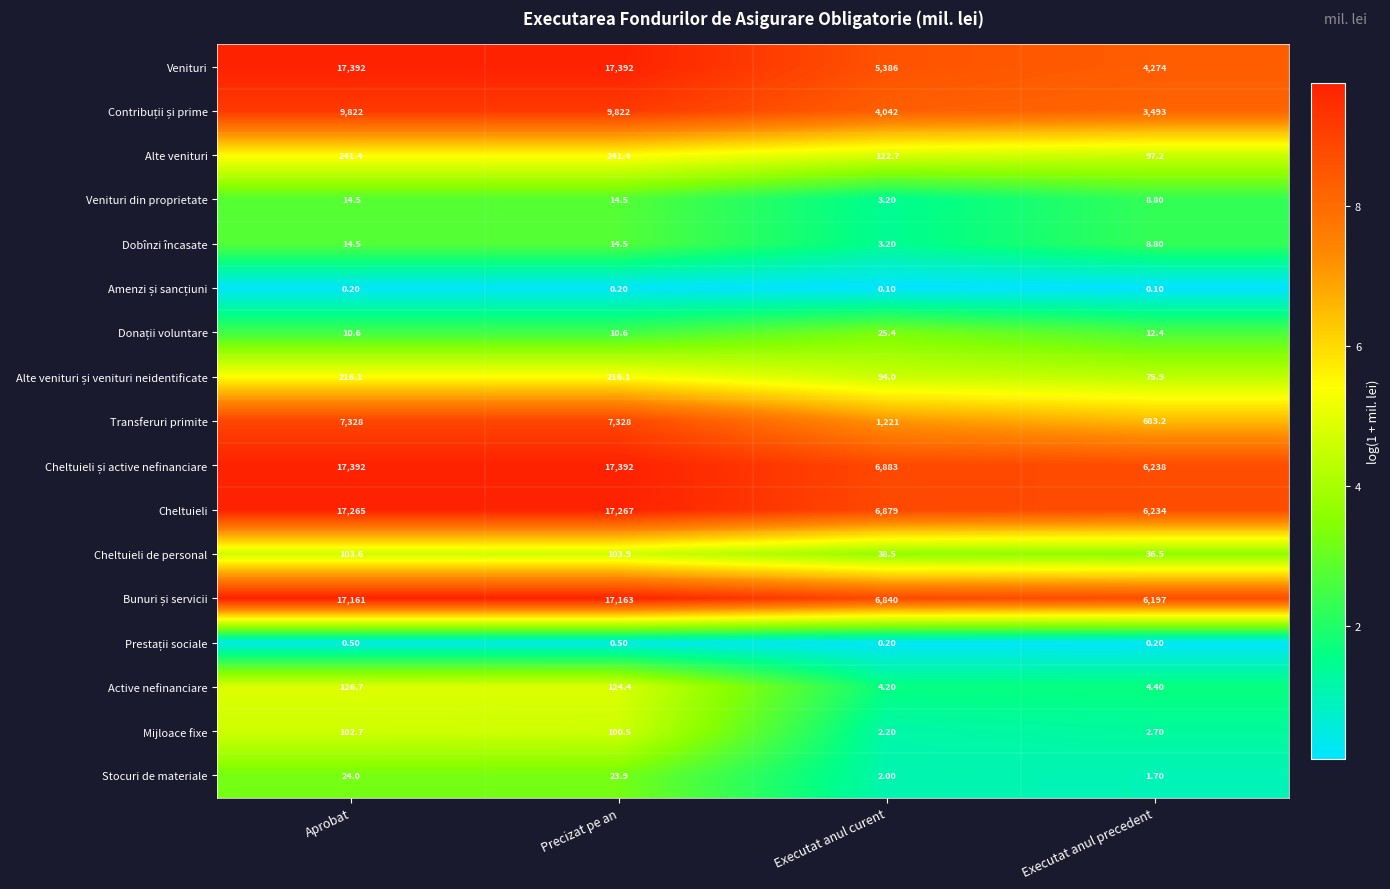

Where is Transferuri primite nearest to the value 4005?

Executat anul curent